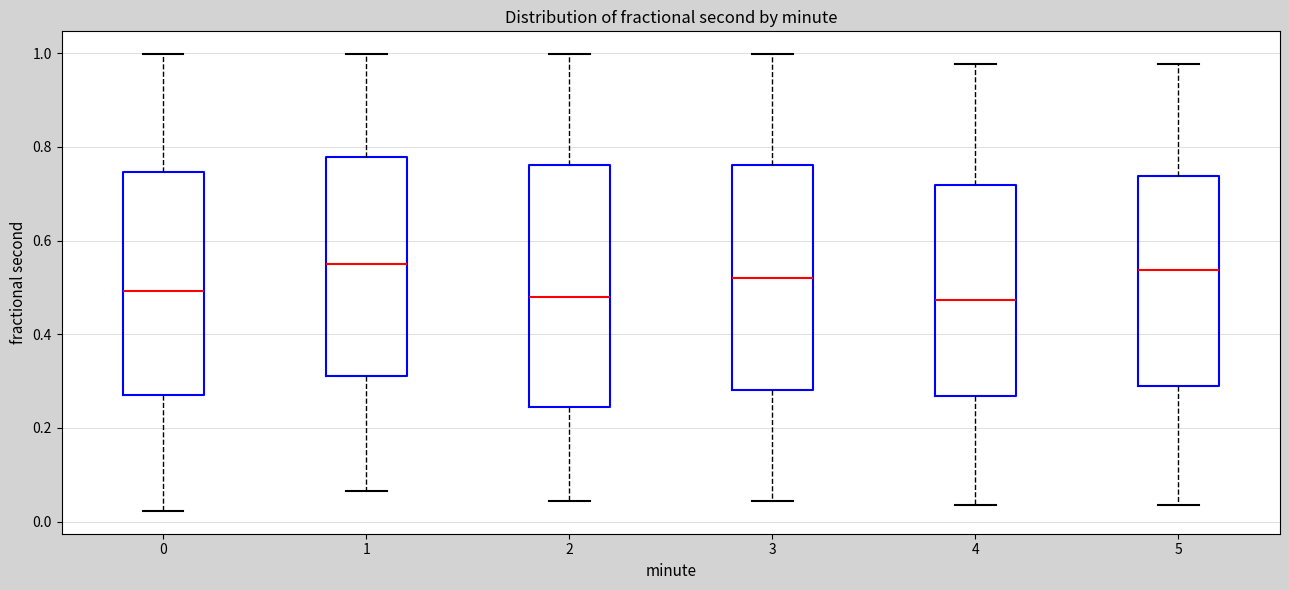

Reading left to right, transcribe this box plot: for each box, give where its median line is, the range the box spans, and where its two whiskers end, as read against the y-axis. The values are not printed on the chart, so give them approximately, as read against the axis.

0: median 0.50, box 0.26 to 0.74, whiskers 0.02 to 1.00
1: median 0.54, box 0.32 to 0.78, whiskers 0.06 to 1.00
2: median 0.48, box 0.24 to 0.76, whiskers 0.04 to 1.00
3: median 0.52, box 0.28 to 0.76, whiskers 0.04 to 1.00
4: median 0.48, box 0.26 to 0.72, whiskers 0.04 to 0.98
5: median 0.54, box 0.28 to 0.74, whiskers 0.04 to 0.98